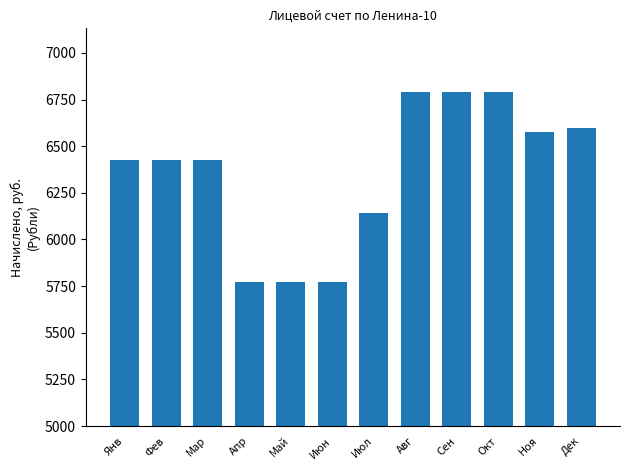

What is the value of the 1st bar from the left?

6424.1